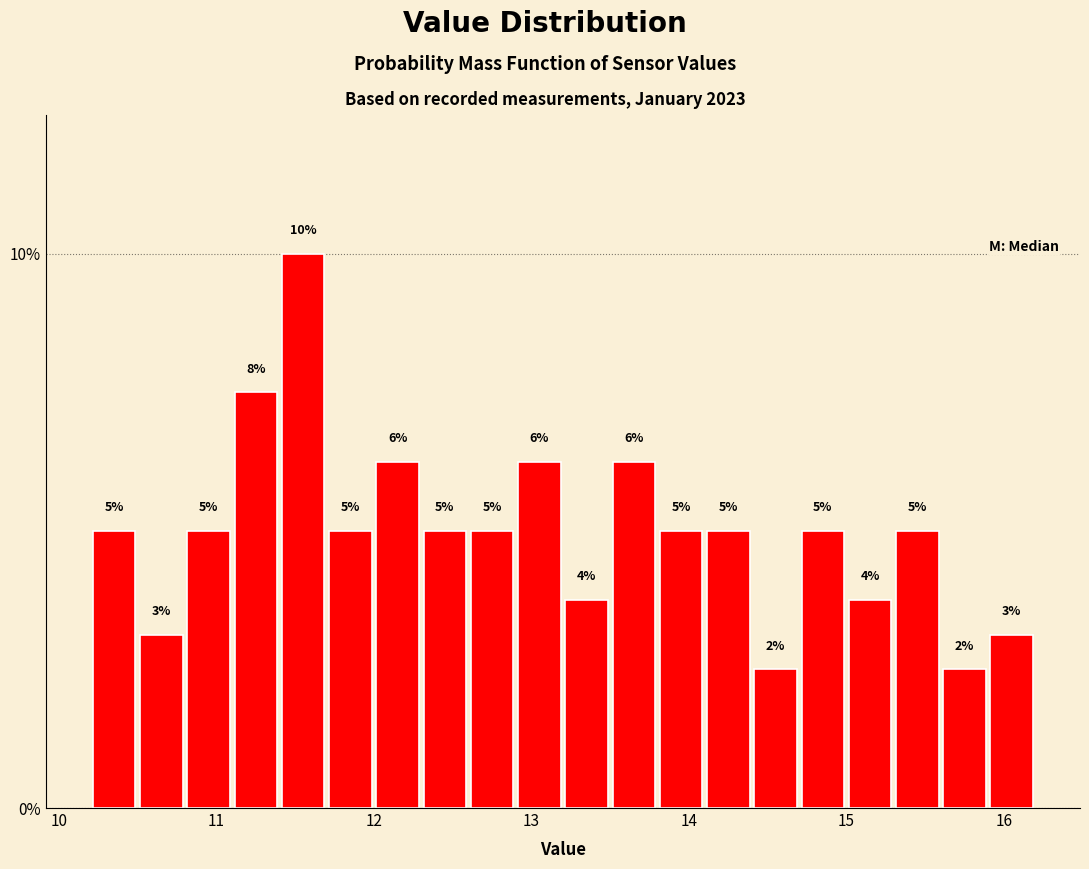

Around what value on the x-axis is the tallest bar? Give the approximate position of its centre, as read against the axis.

11.6